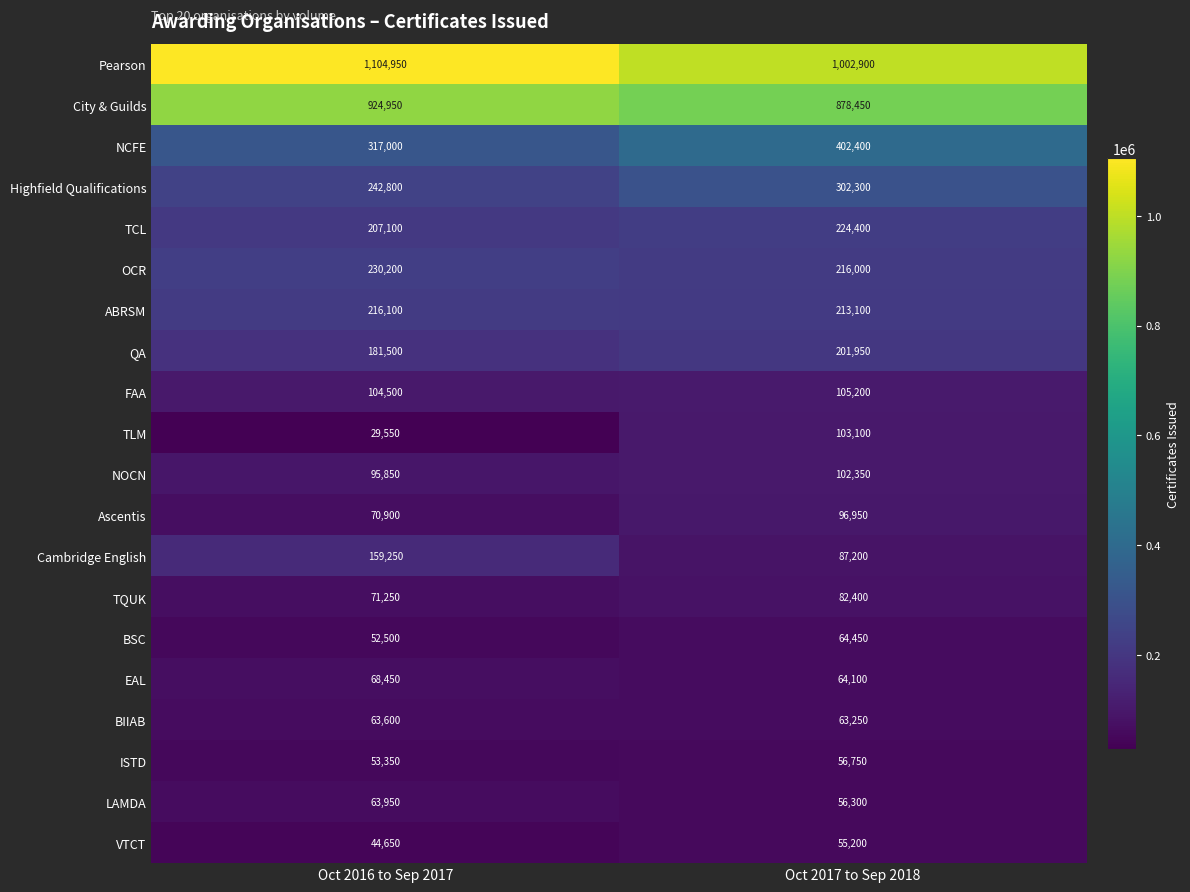

The value of City & Guilds at Oct 2016 to Sep 2017 is 1206520. True or false?

False